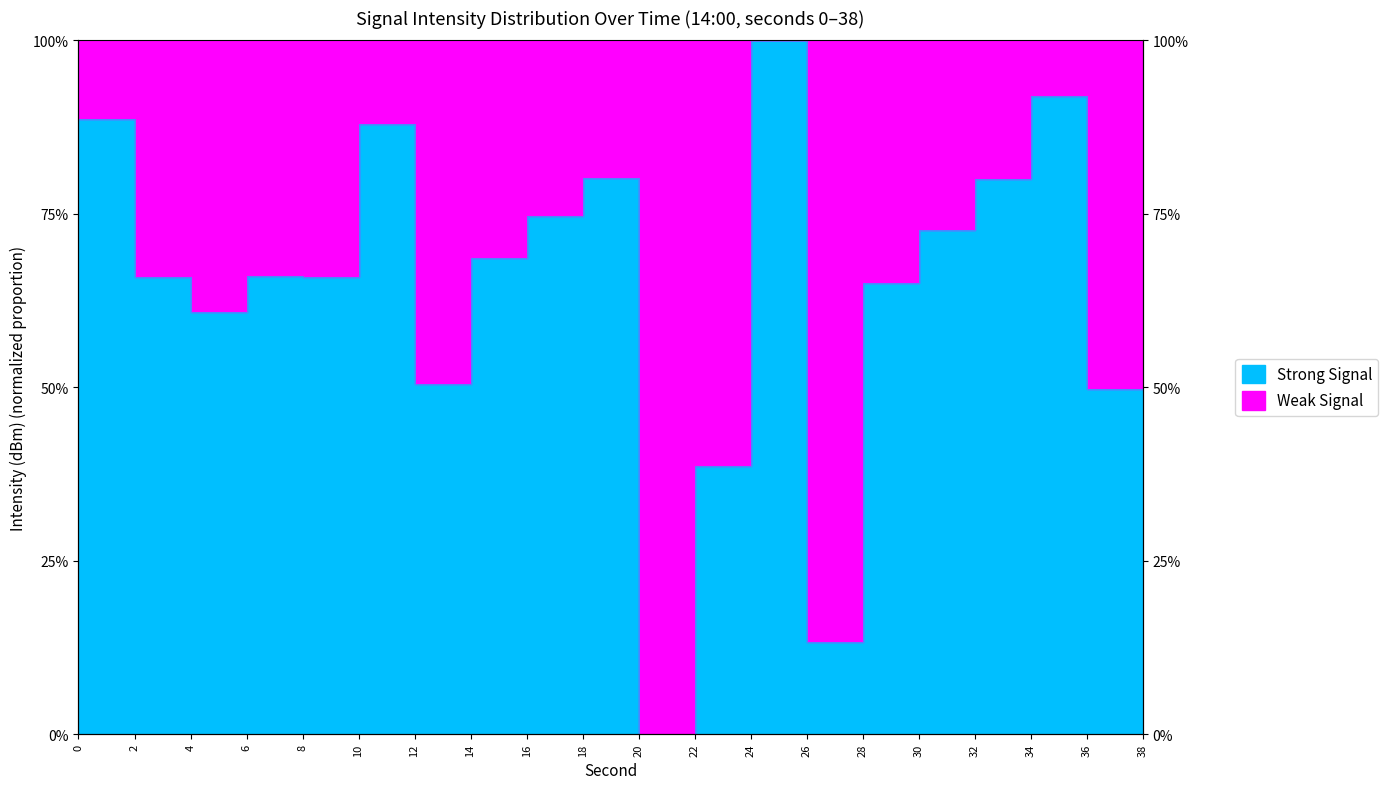

Rank the categories by value from highest to lowest.

24, 34, 0, 10, 38, 18, 32, 16, 30, 14, 6, 8, 2, 28, 4, 12, 36, 22, 26, 20